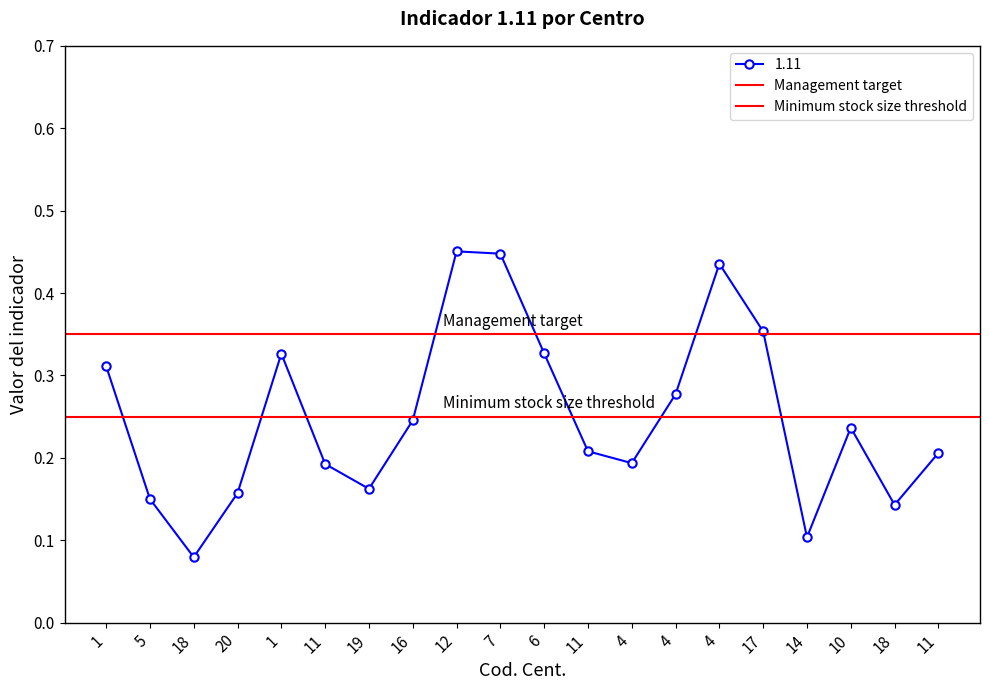

At how many categories does at least one series exceed 0?

2